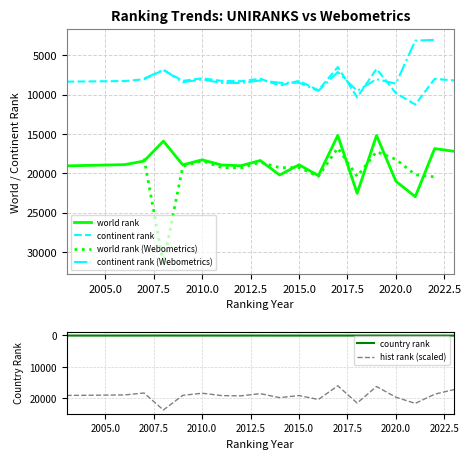

The value of continent rank at 2020.0 is 9798. True or false?

True